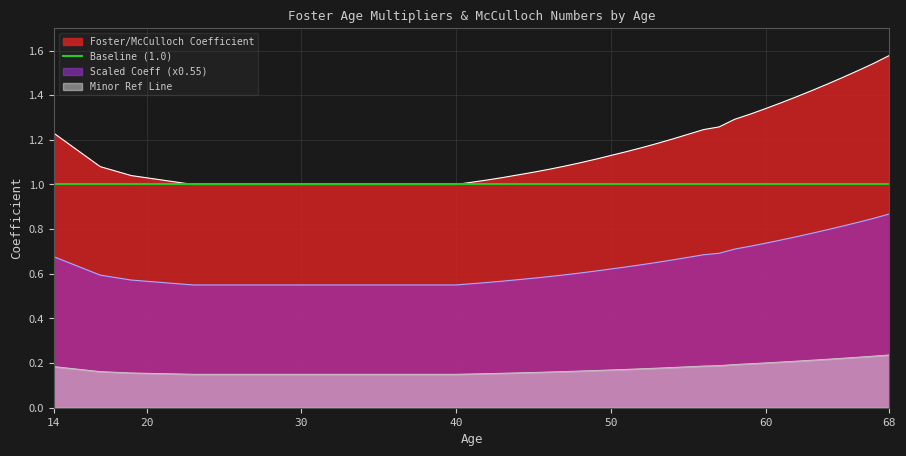

List the labels in order of value, smallest first.

23, 30, 40, 22, 41, 21, 42, 20, 43, 19, 44, 45, 18, 46, 17, 47, 48, 49, 16, 50, 51, 52, 15, 53, 54, 55, 14, 56, 57, 58, 59, 60, 61, 62, 63, 64, 65, 66, 67, 68